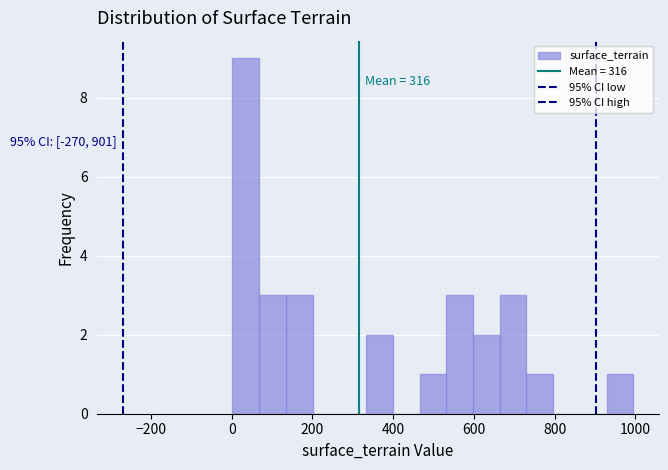

Around what value on the x-axis is the tallest bar? Give the approximate position of its centre, as read against the axis.

40